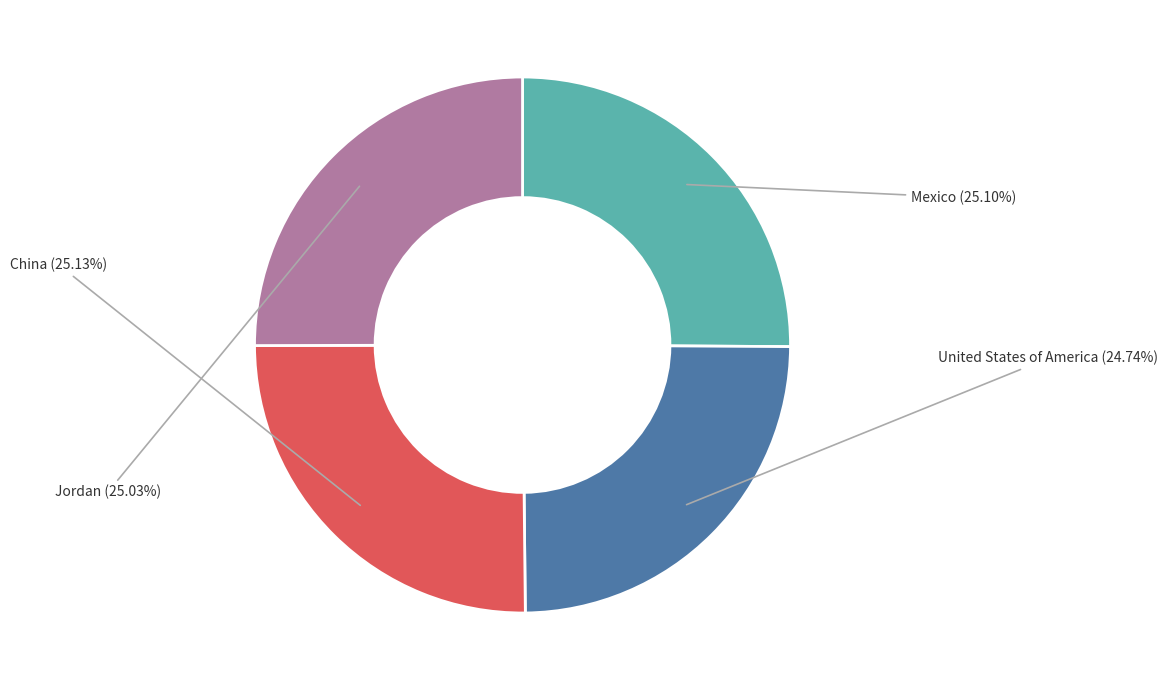

Which slice is the smallest?

United States of America